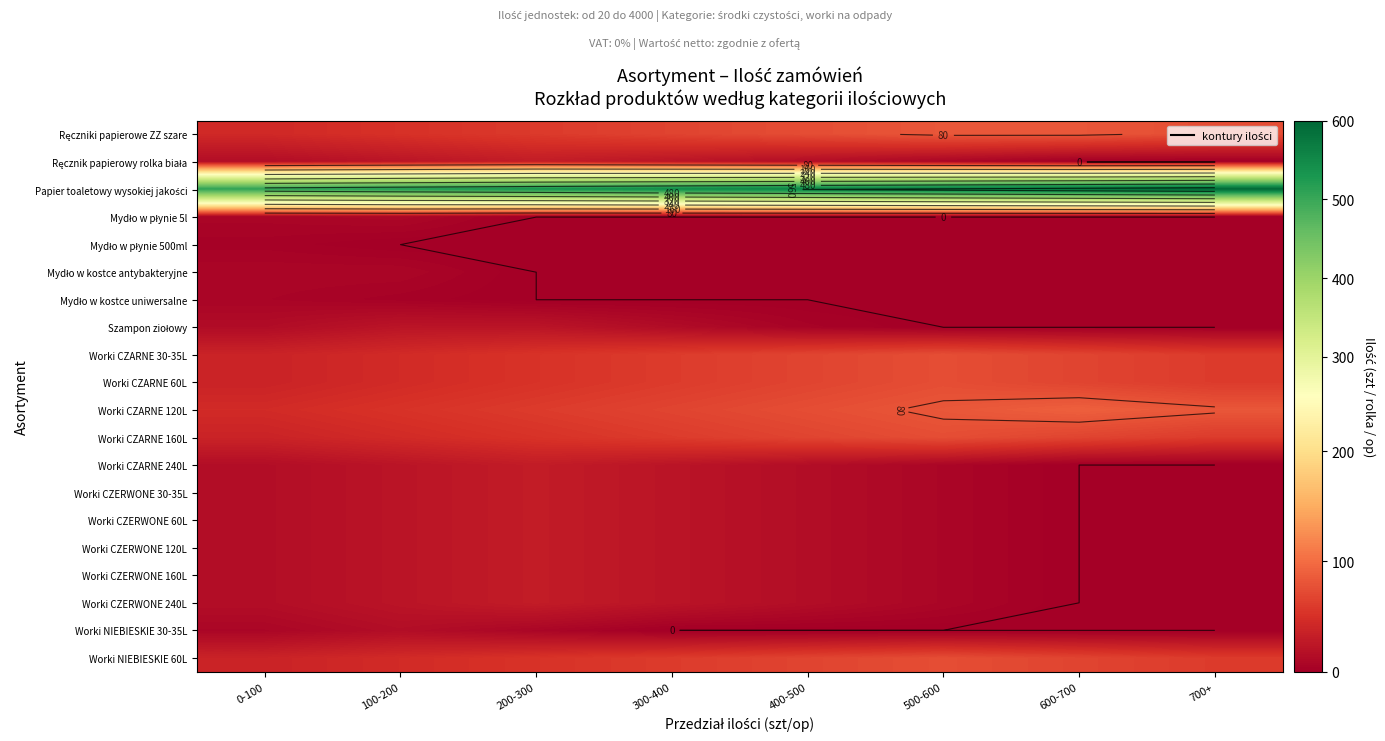

At which label does Worki NIEBIESKIE 30-35L reach its peak?

100-200